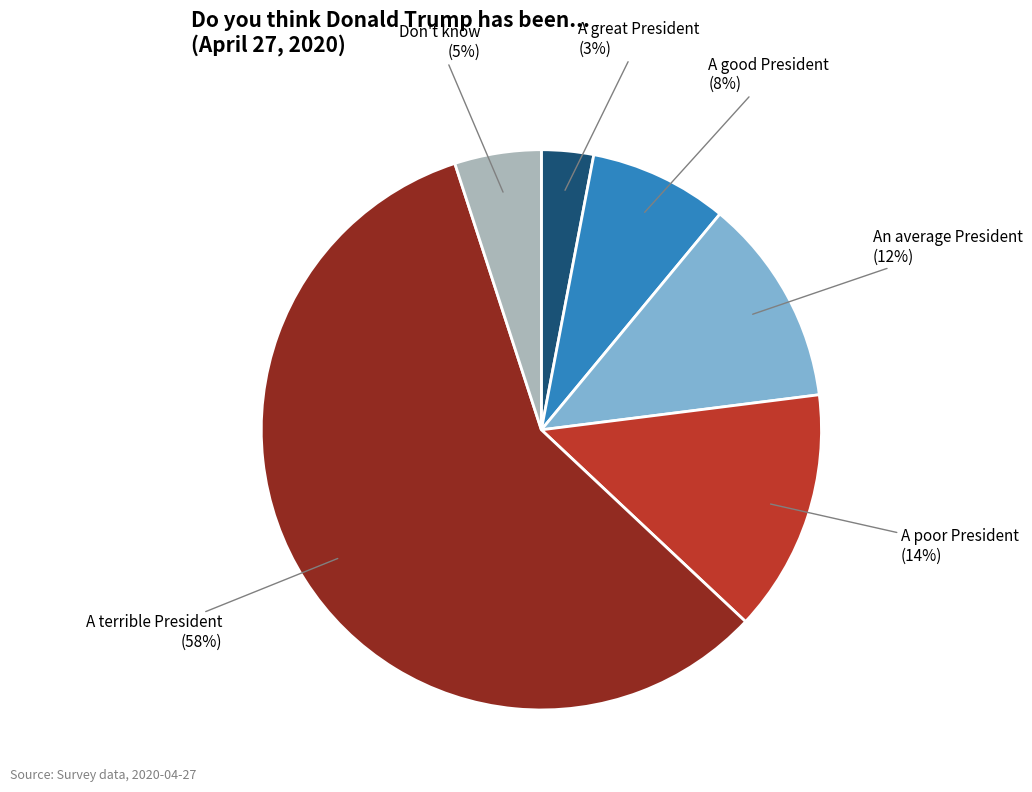

To the nearest percent, what is the difference between the largest and smallest slice percentages?

55%